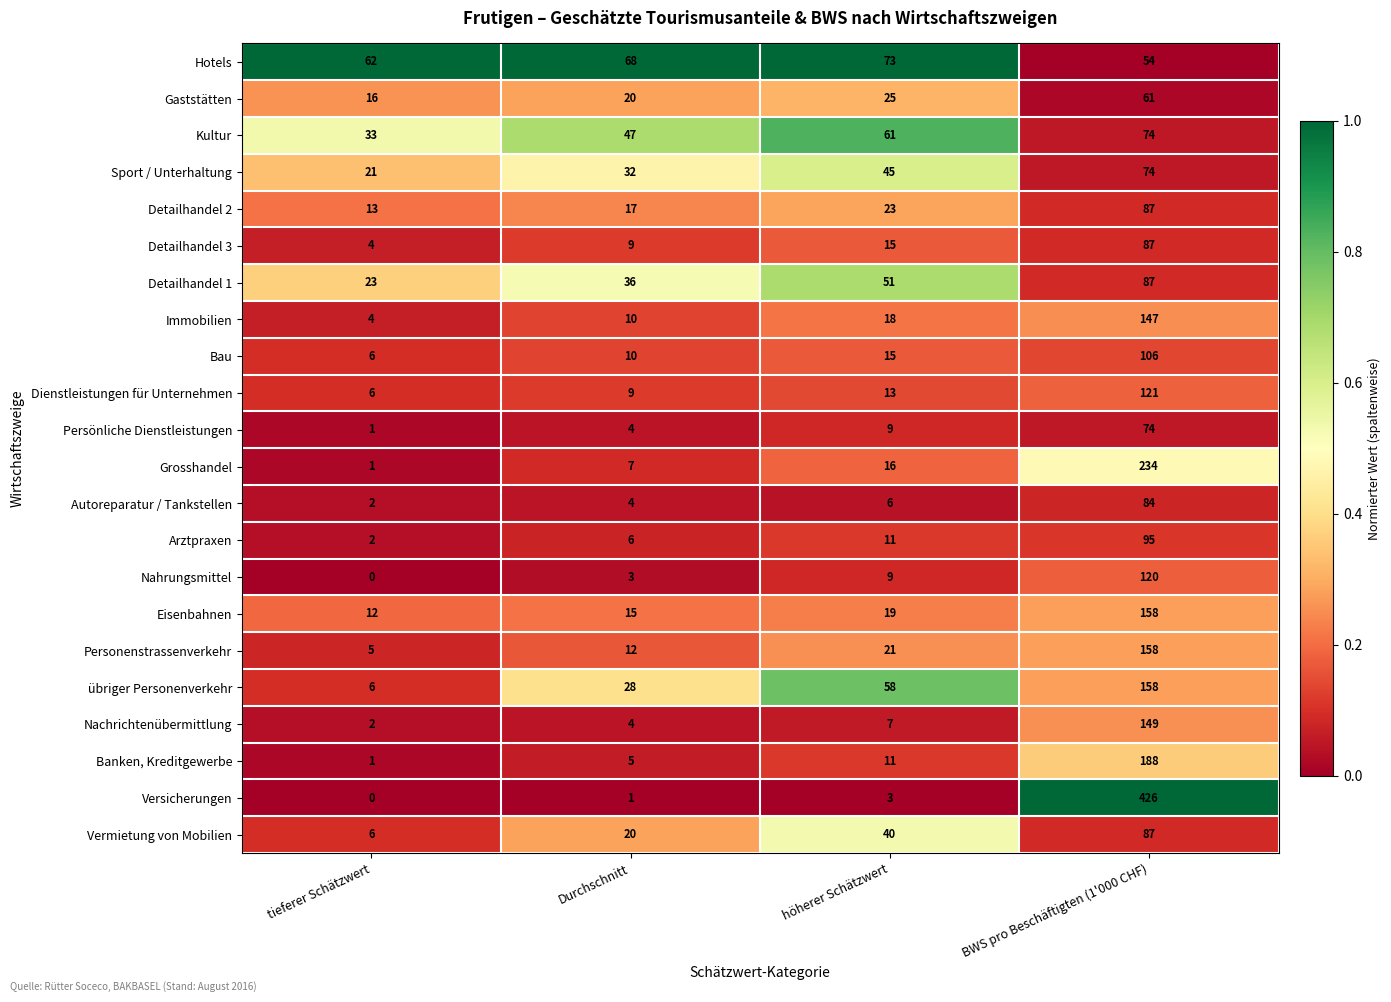

How many series are shown in this chart?

22